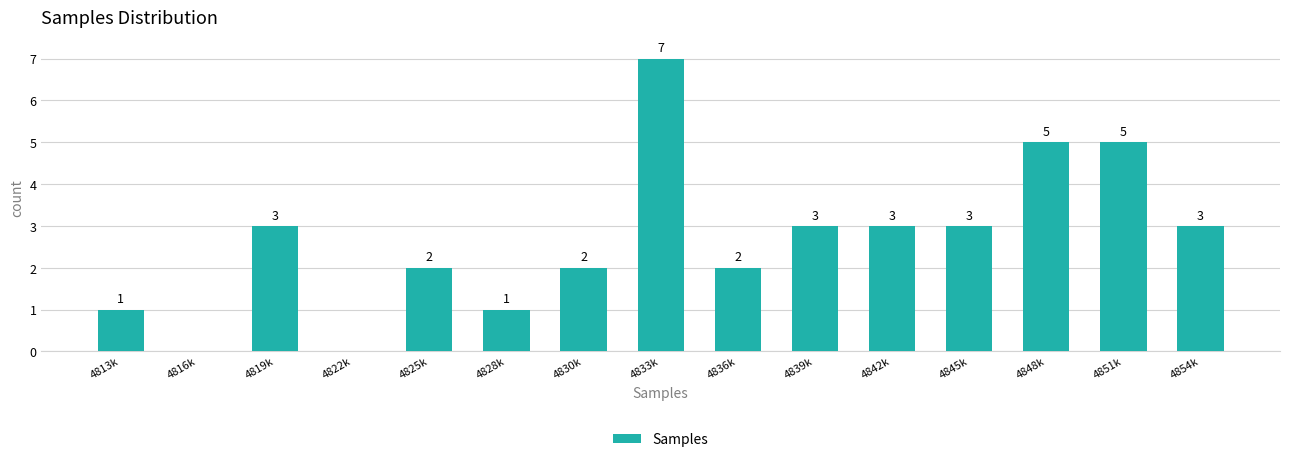

Reading left to right, list all the values displayed in this chart.

4813k=1	4816k=0	4819k=3	4822k=0	4825k=2	4828k=1	4830k=2	4833k=7	4836k=2	4839k=3	4842k=3	4845k=3	4848k=5	4851k=5	4854k=3